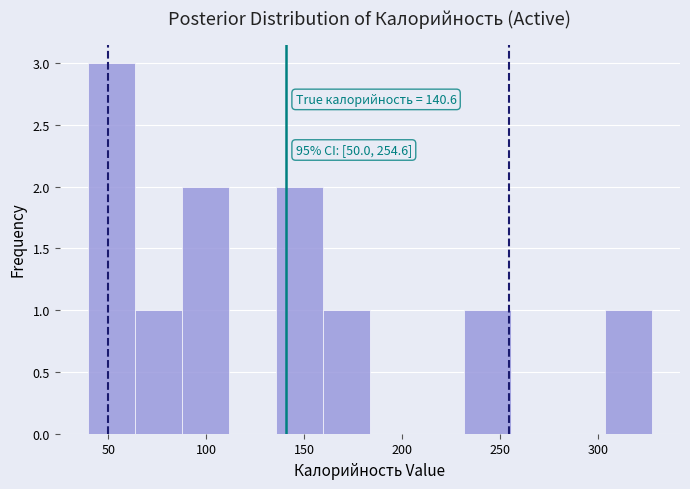

Which range on the x-axis has the tallest bar?

40 to 65